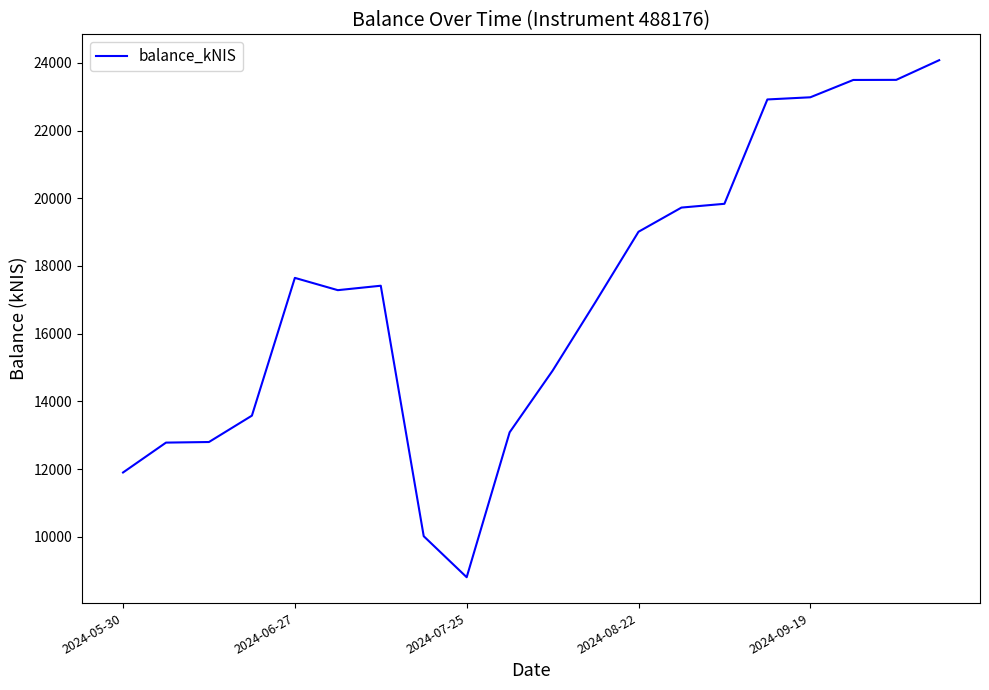

What is the minimum value shown in the chart?

8804.1